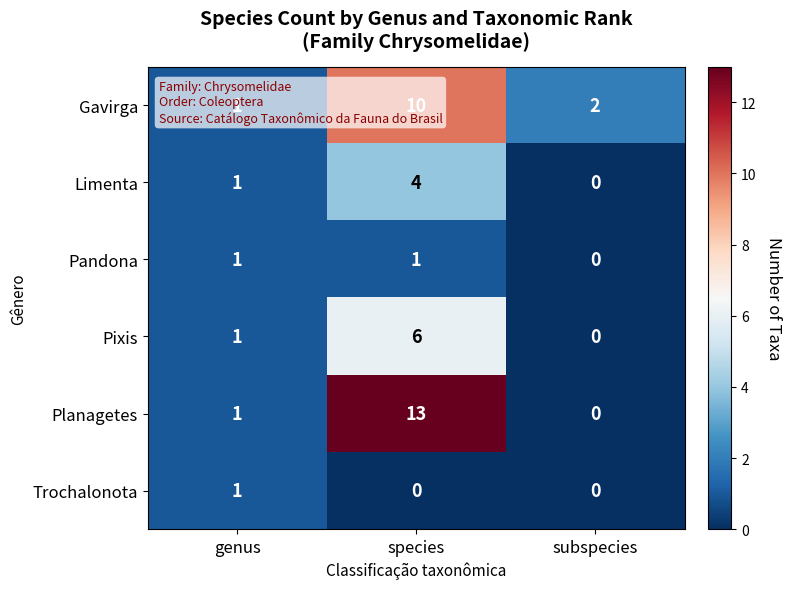

How many values in Pandona are above zero?

2